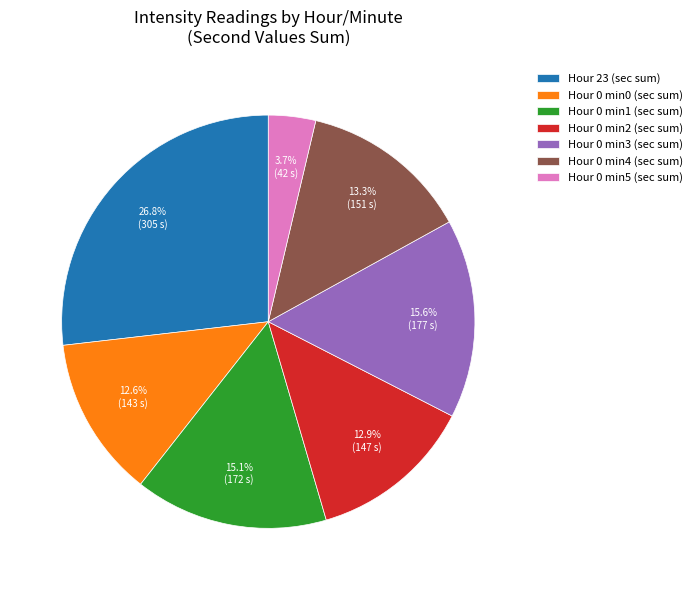

Count the number of slices in the pie.

7